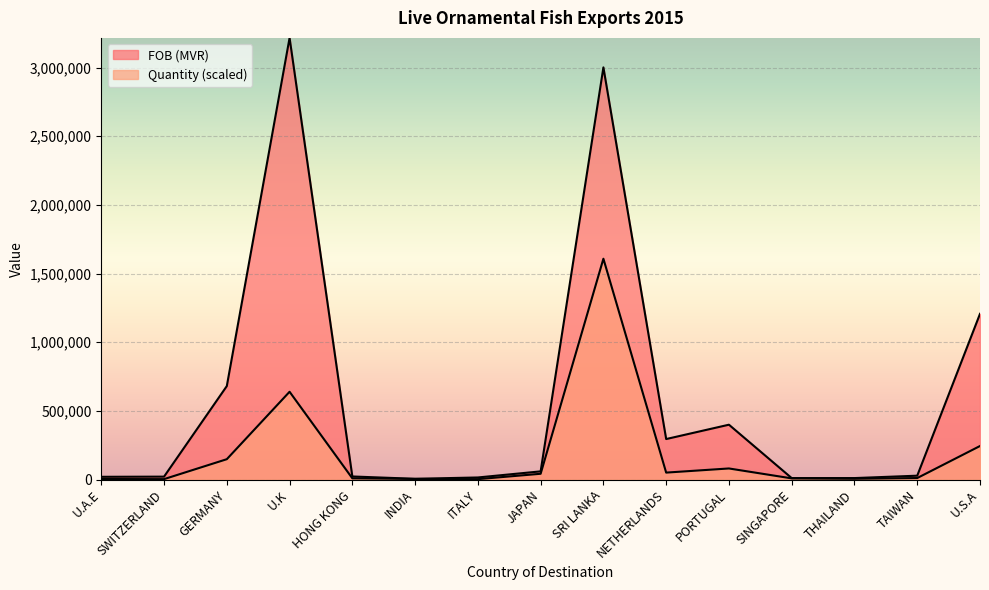

Which category has the highest value across all series?

U.K